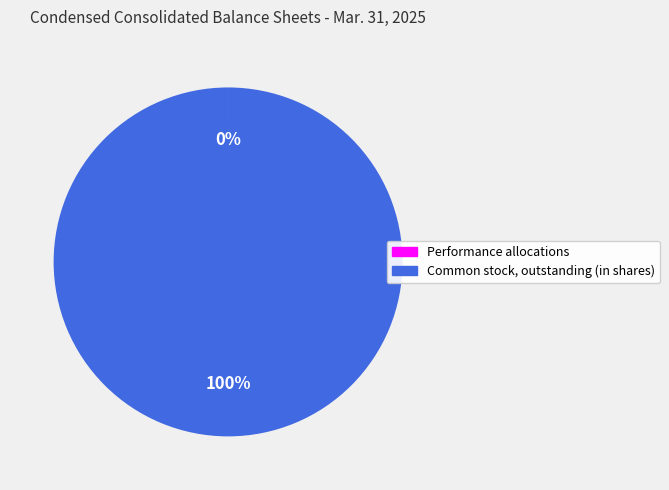

Is there any slice that represents more than half of the pie?

Yes